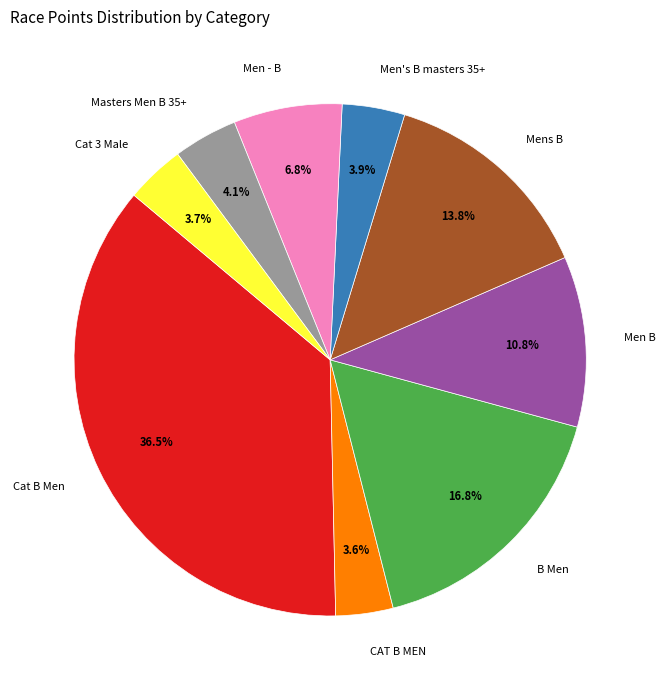

Between CAT B MEN and Men - B, which is larger?

Men - B